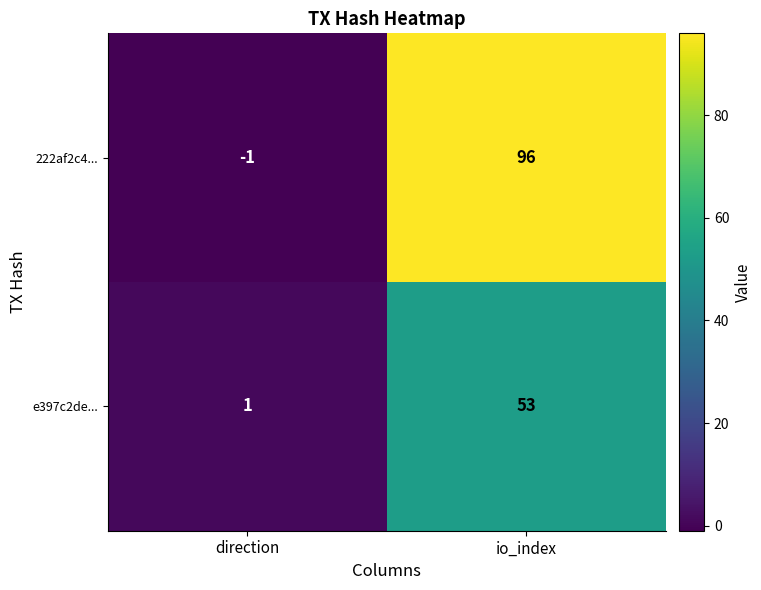

At which category does the chart reach its minimum across all series?

direction